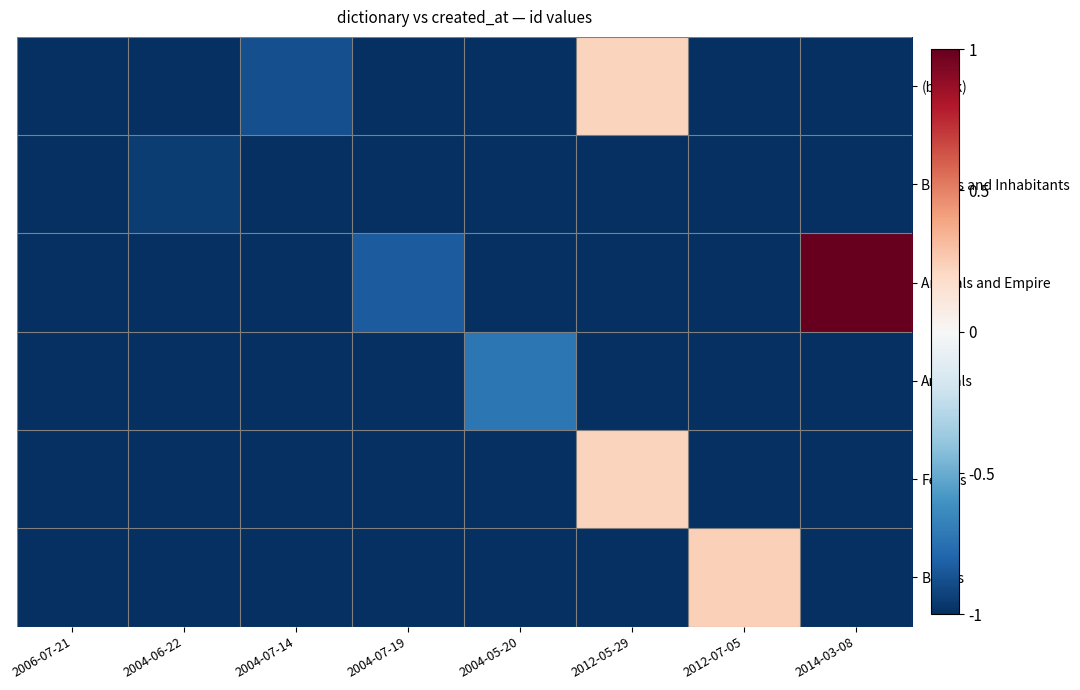

At 2004-07-19, list the series in order from largest to smallest.

Animals and Empire, (blank), Beasts and Inhabitants, Animals, Fetters, Beasts